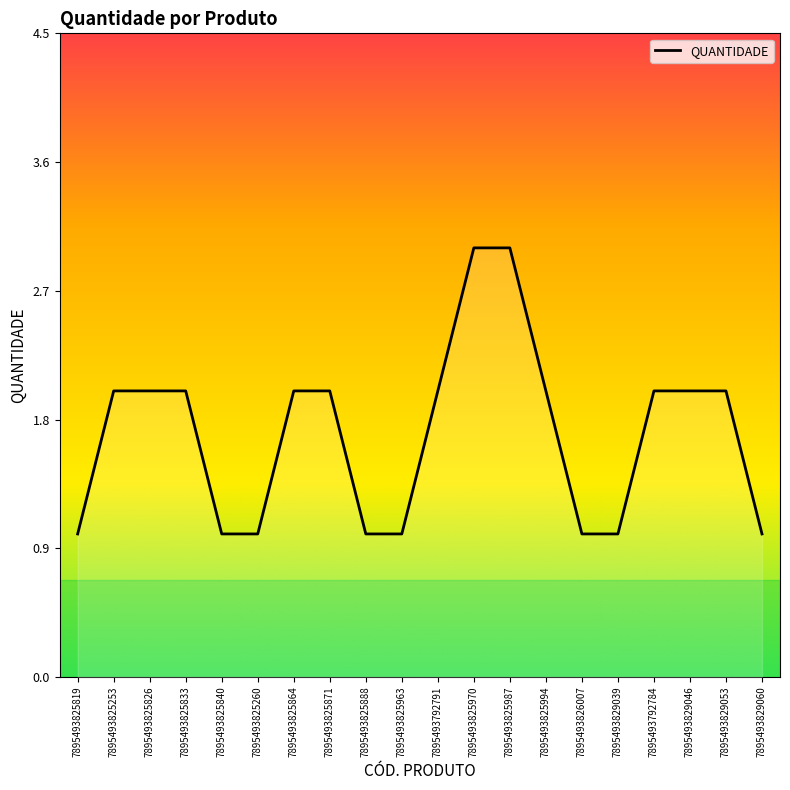

What position from the left is 7895493825864?

7